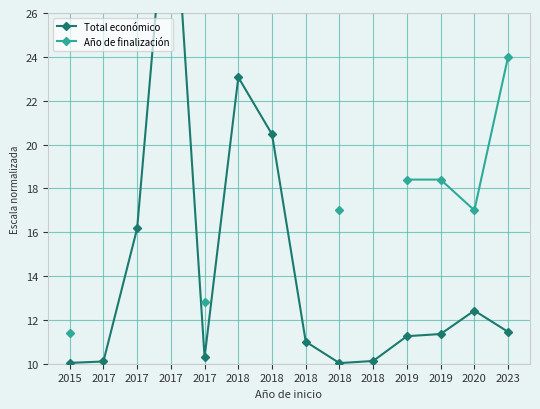

How many interior local valleys does the Total económico series have?

2